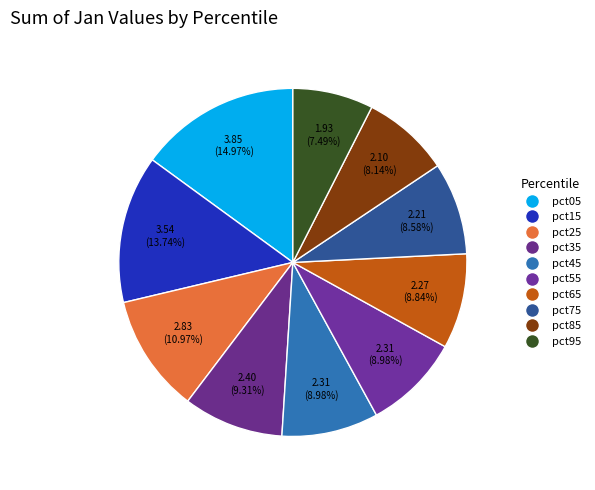

Does any single category account for the majority?

No